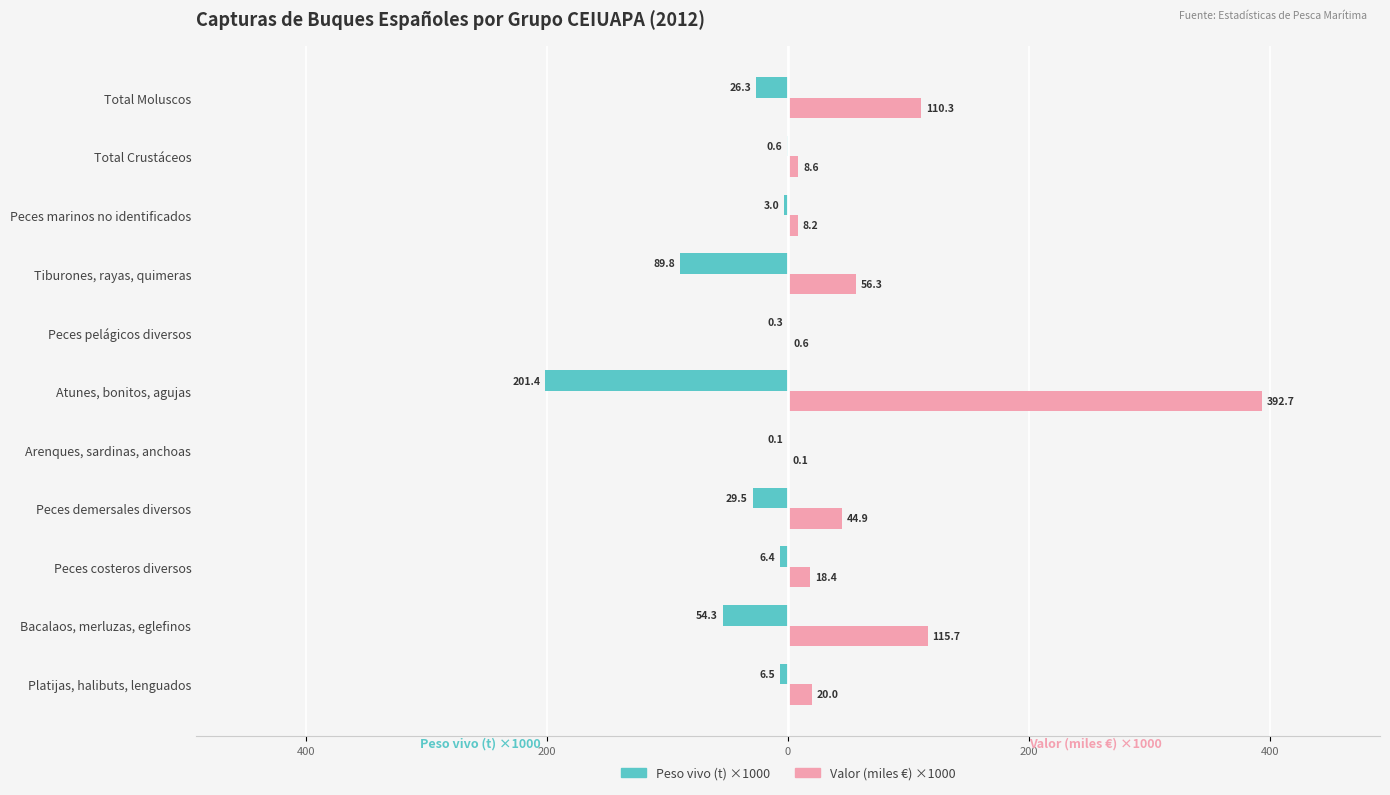

What are all the series names shown in the legend?

Peso vivo (t) ×1000, Valor (miles €) ×1000